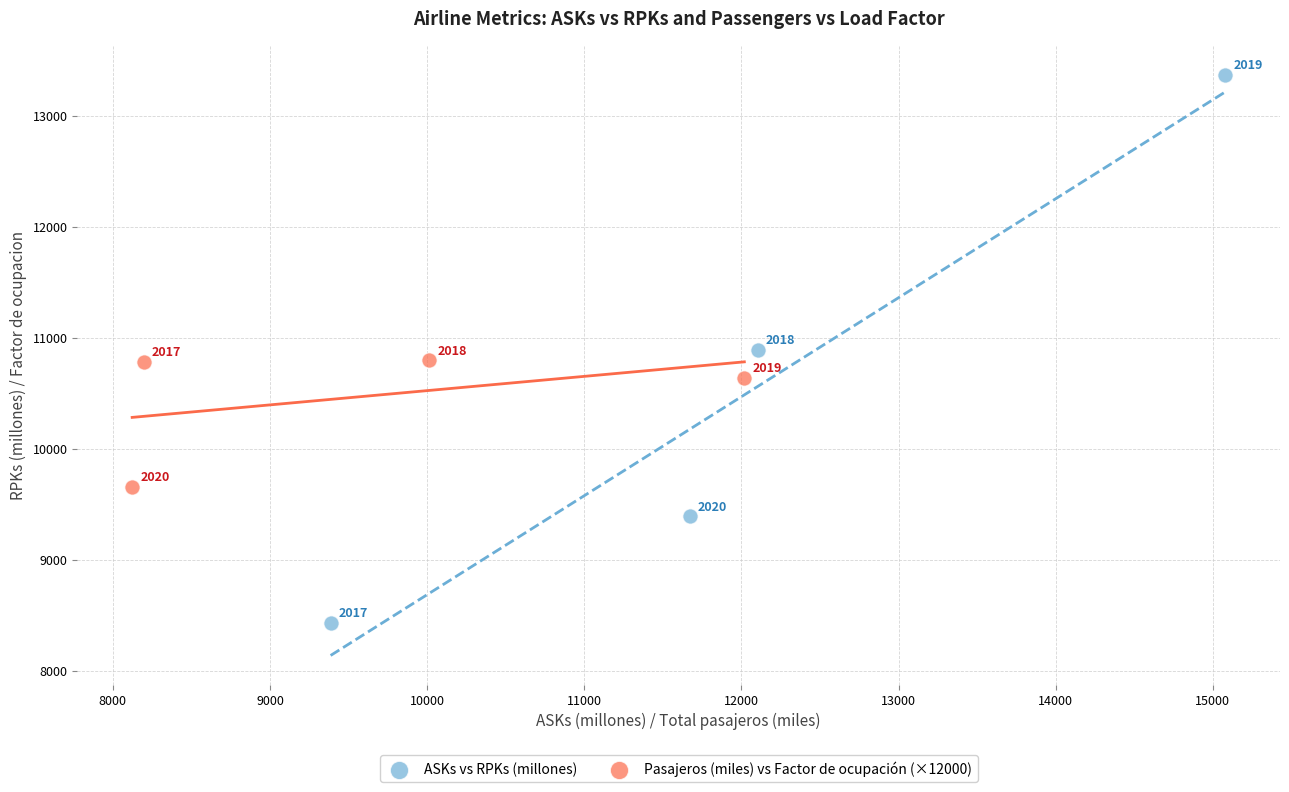

What are all the series names shown in the legend?

ASKs vs RPKs (millones), Pasajeros (miles) vs Factor de ocupación (×12000)